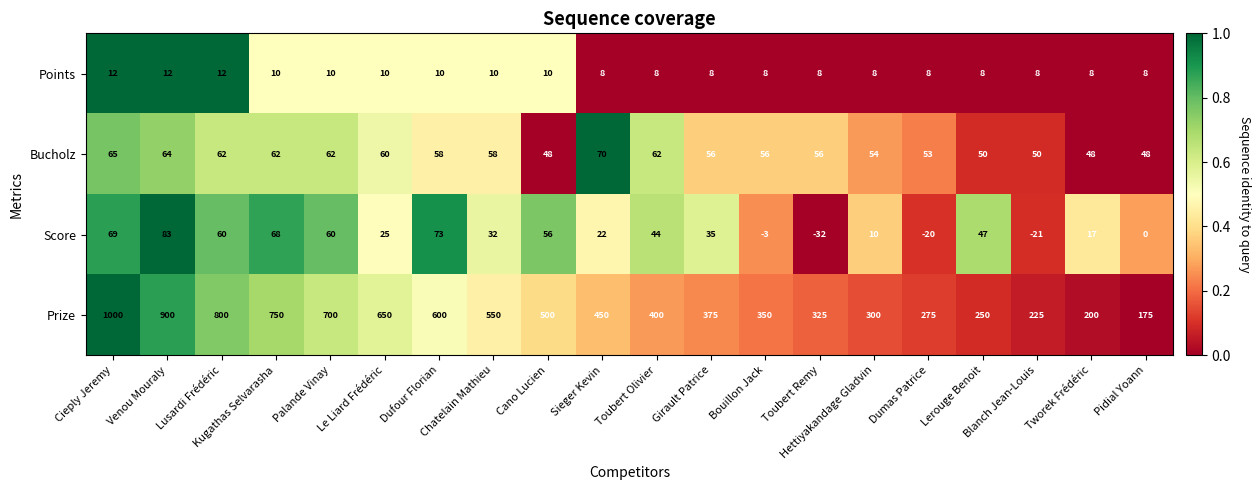

At Lusardi Frédéric, list the series in order from smallest to largest.

Points, Score, Bucholz, Prize